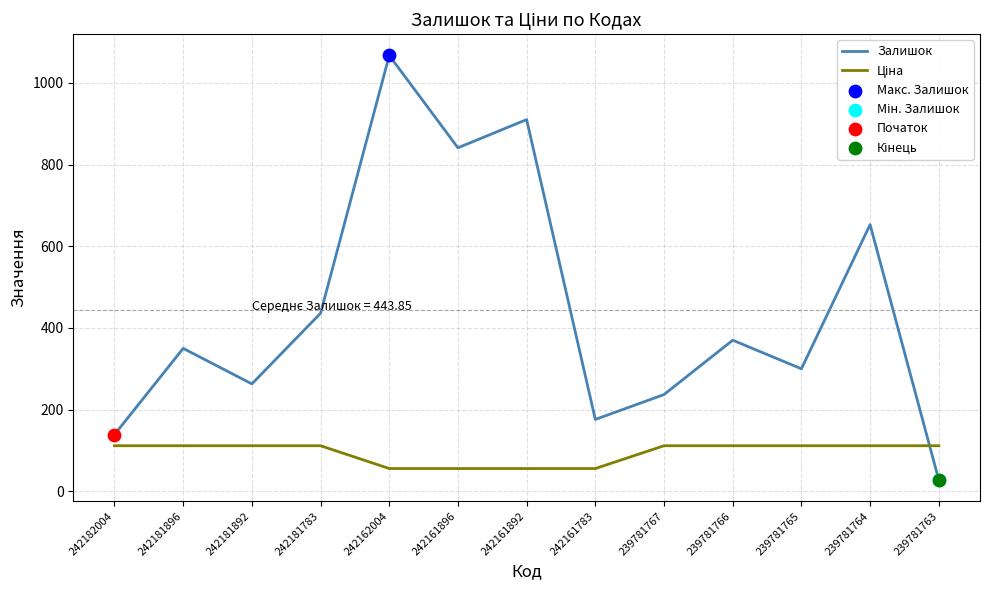

Which series has the largest total across all categories?

Залишок